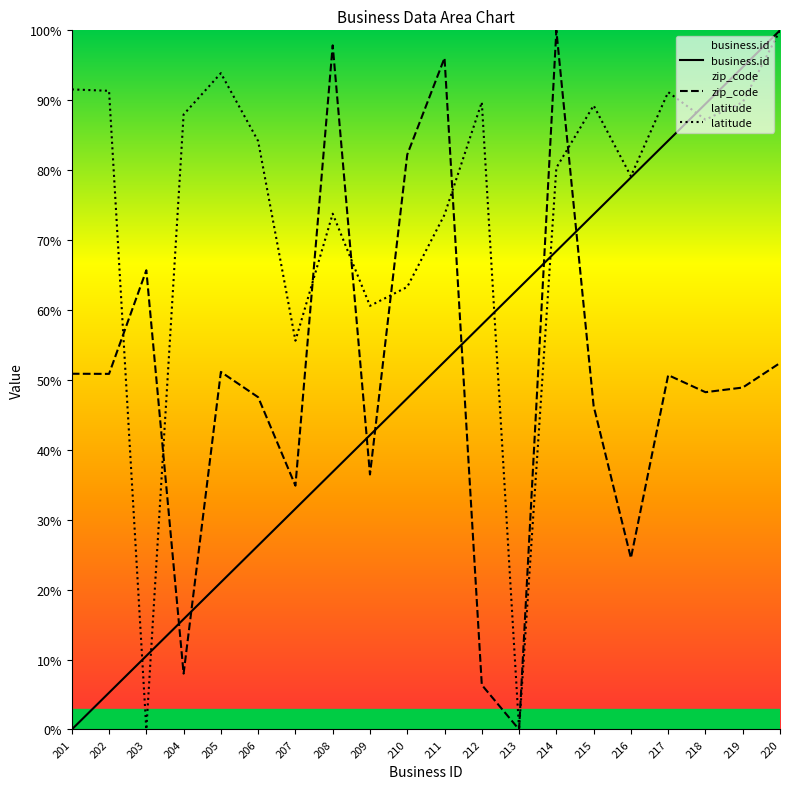

How many lines are shown in the chart?

3